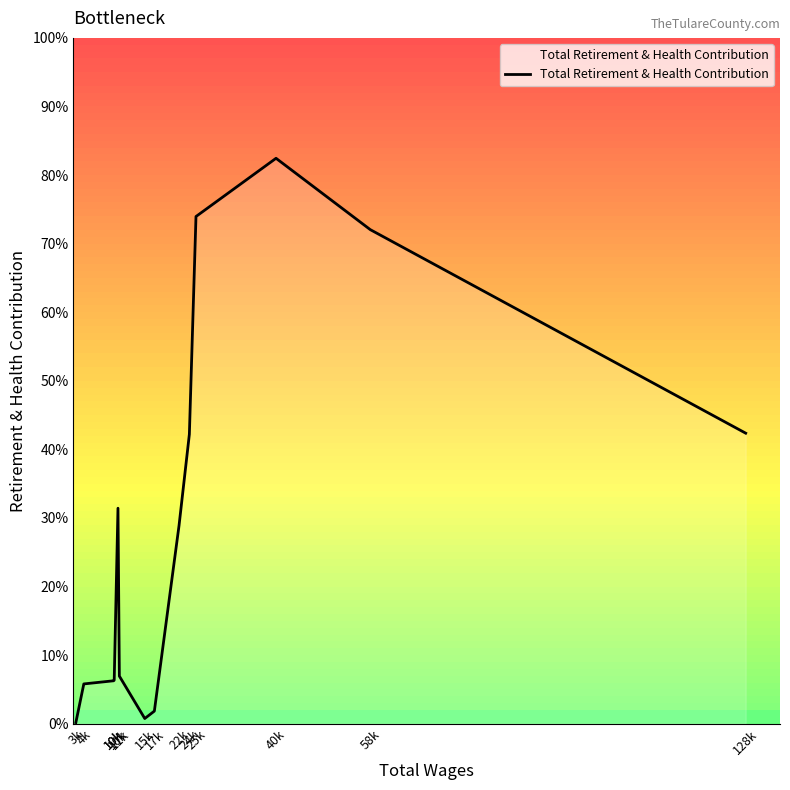

Which category has the lowest value across all series?

3k